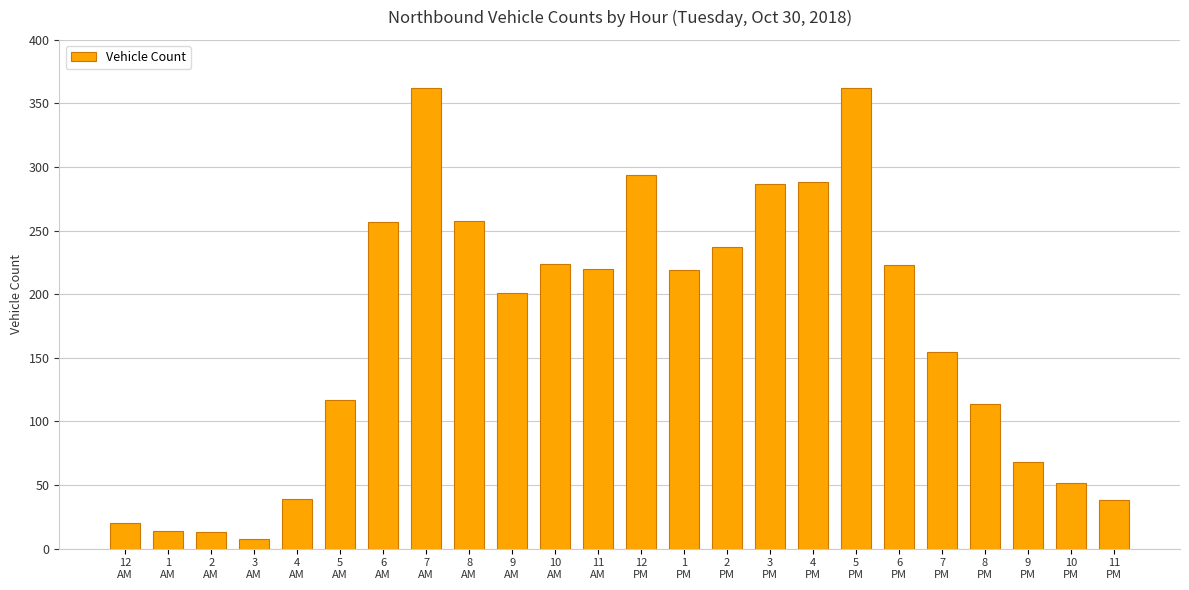

What is the smallest value displayed?

8